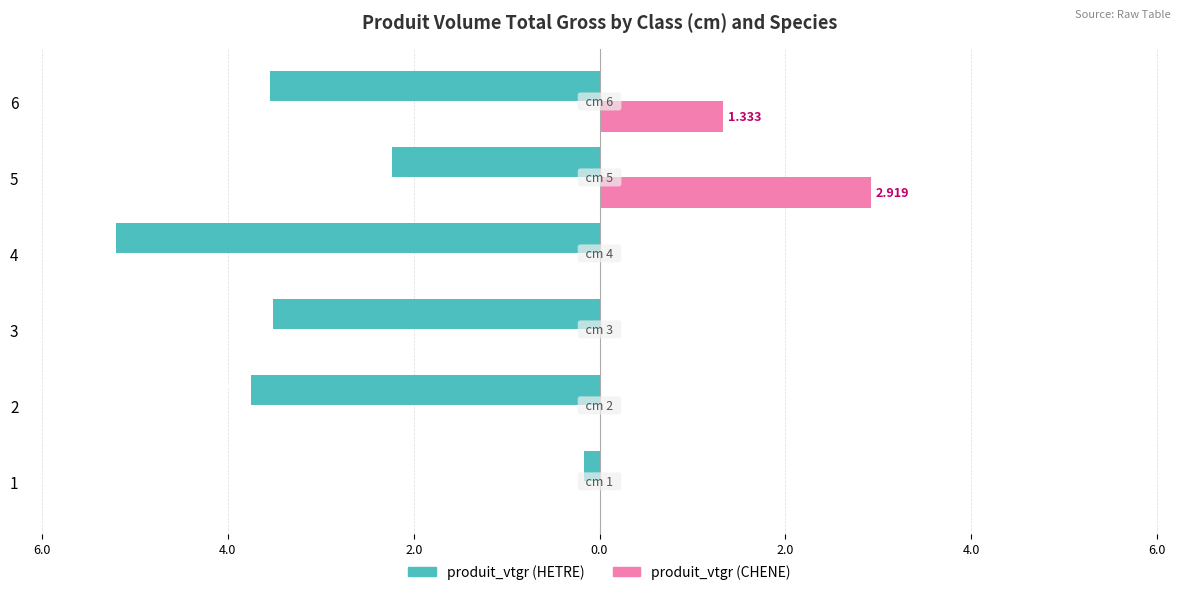

What is the label of the 4th bar from the right?

4.0